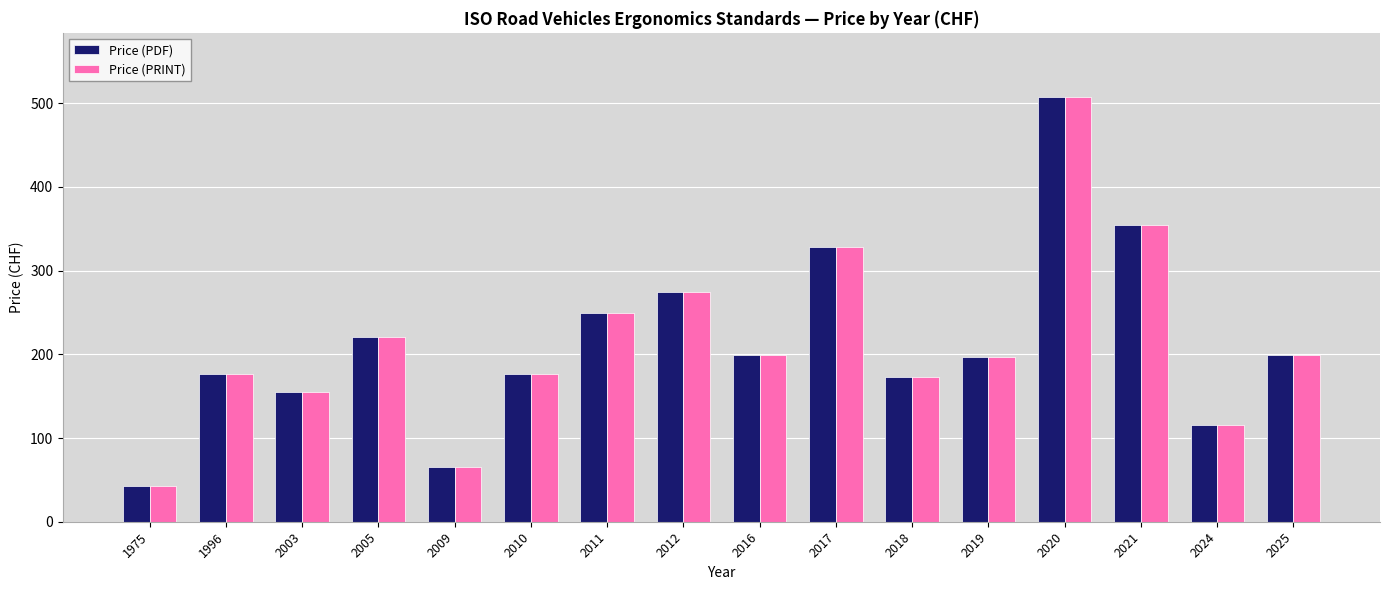

True or false: Price (PRINT) has a value of 275 at 2012.

True